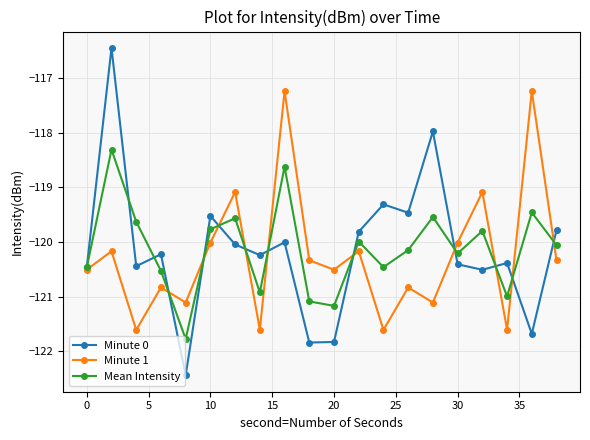

What is the value of the Minute 0 point at the 12th from the left?

-119.8